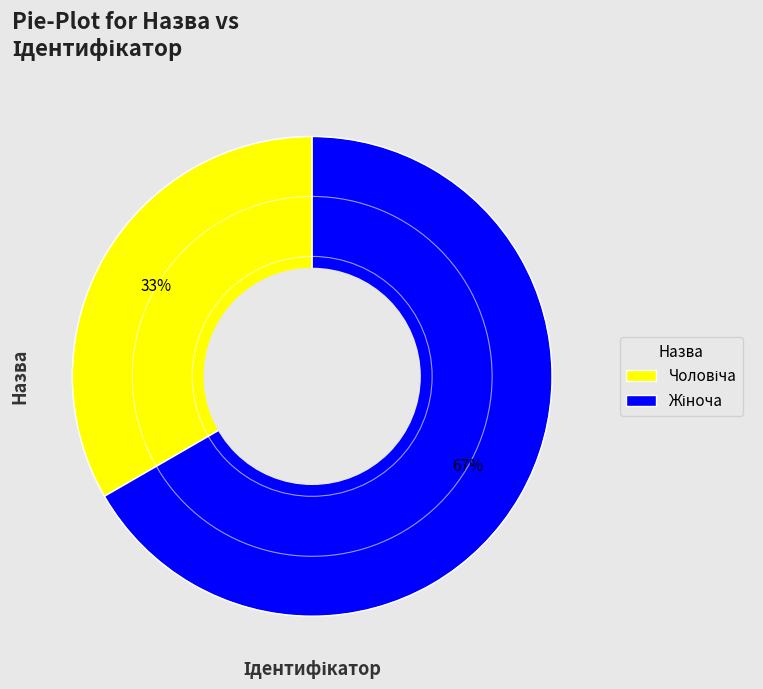

To the nearest percent, what is the average slice percentage?

50%